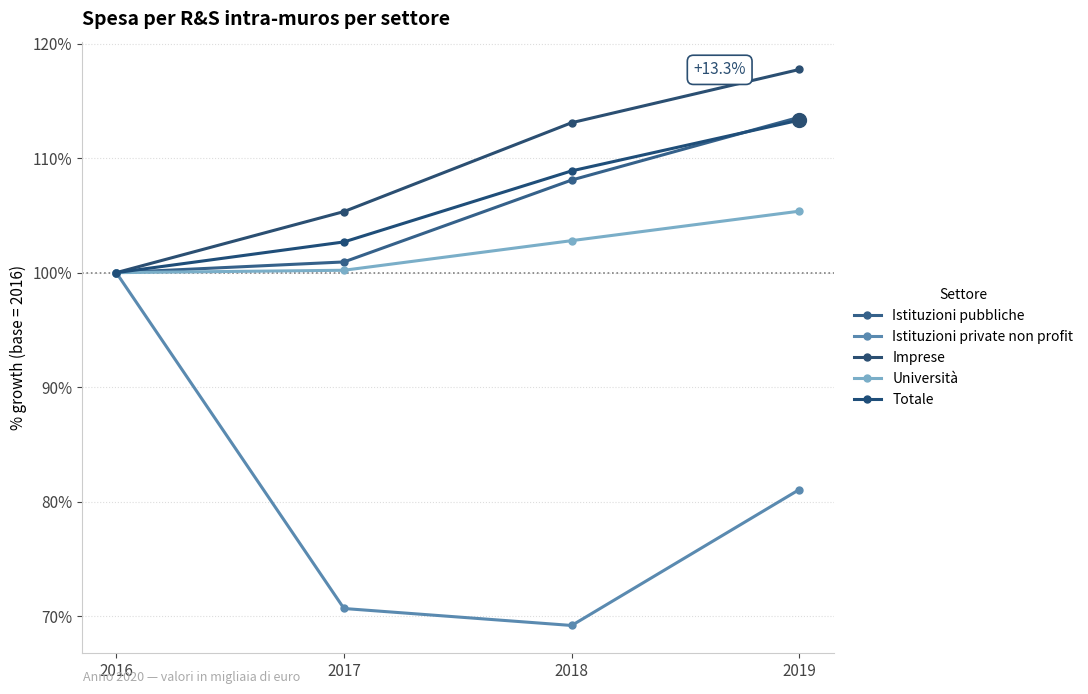

What is the difference between the maximum and minimum values in the Università series?

5.4